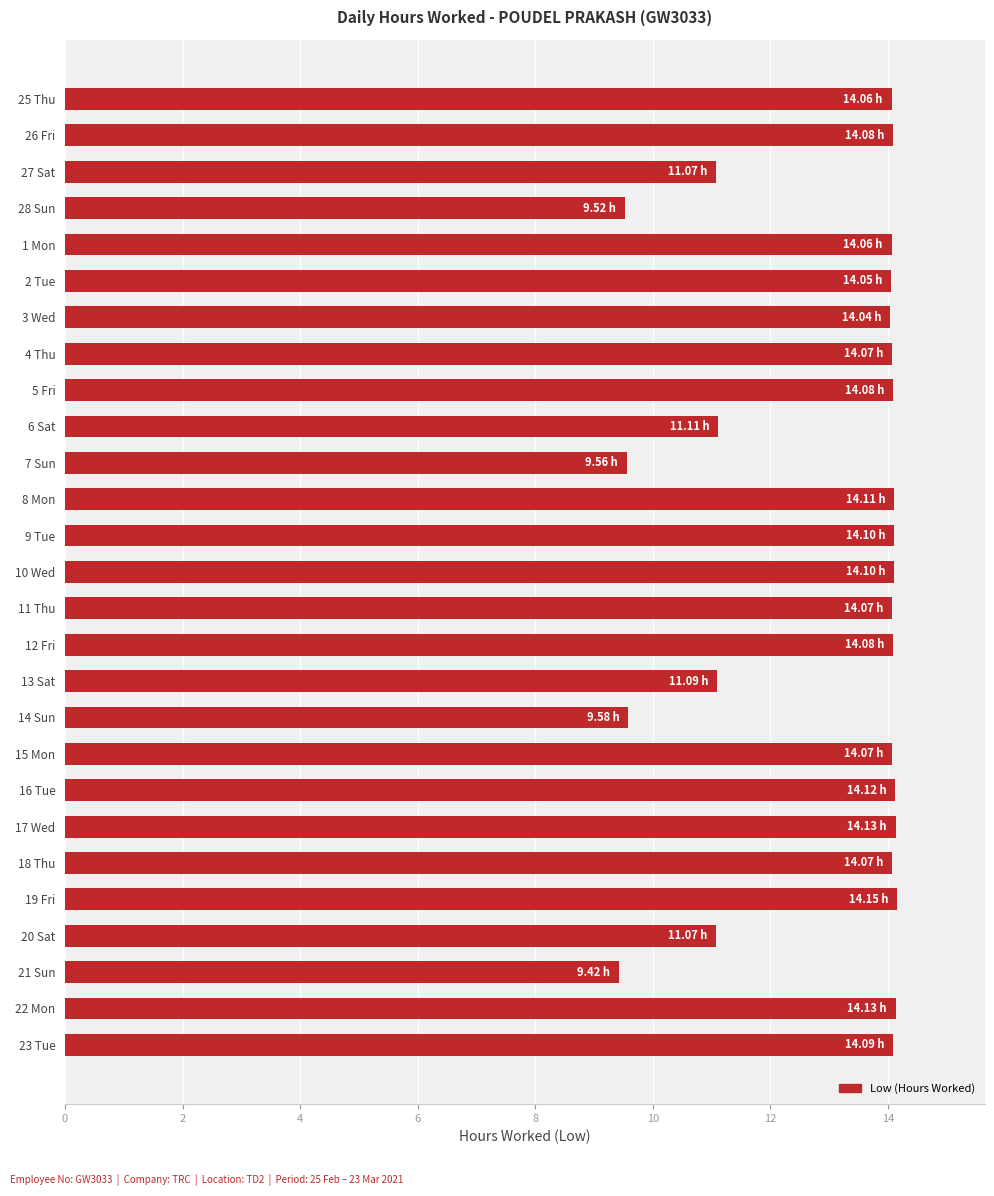

What is the change in value from 6 Sat to 9 Tue?

+3.0